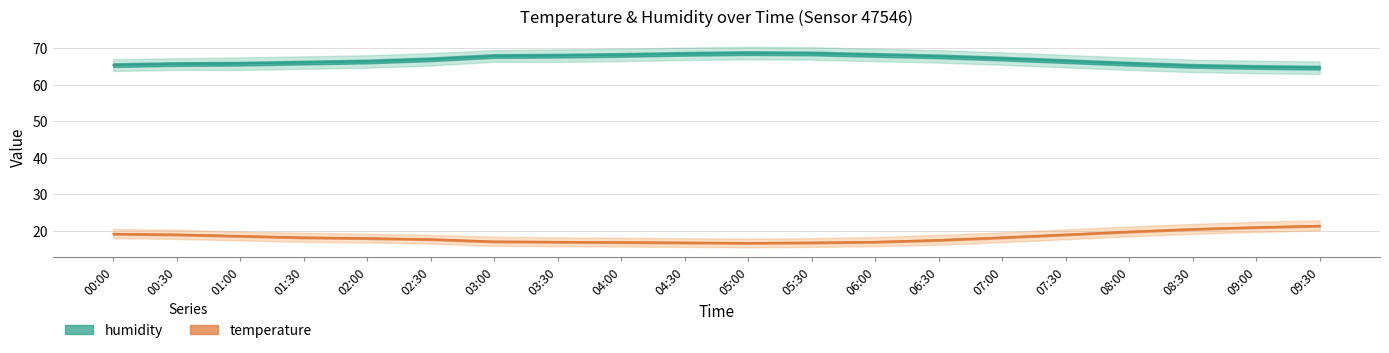

Is this an area chart (filled region under the line)?

No